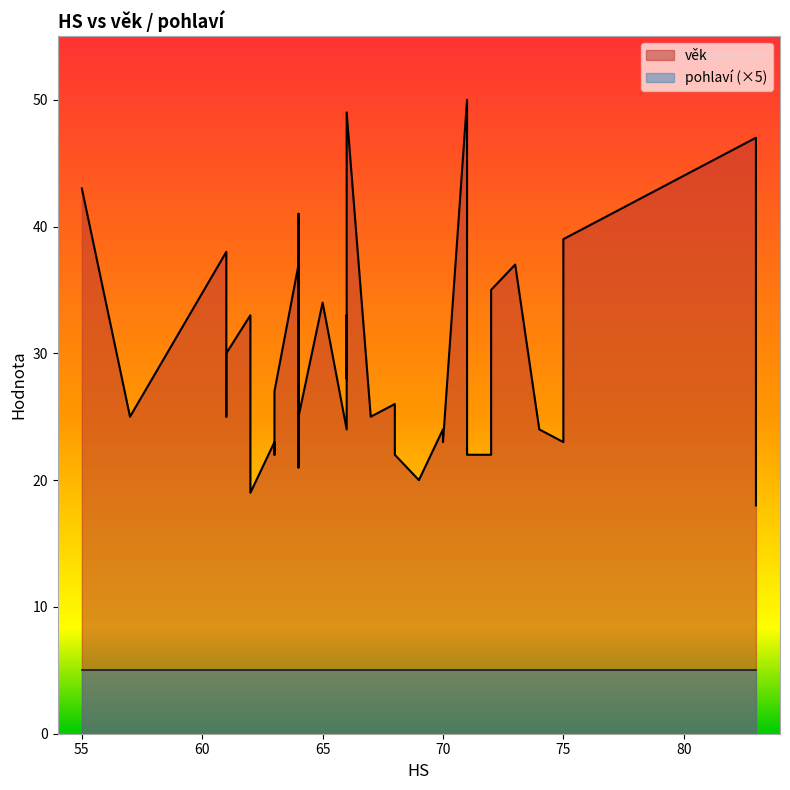

True or false: věk and pohlaví intersect in this chart.

False